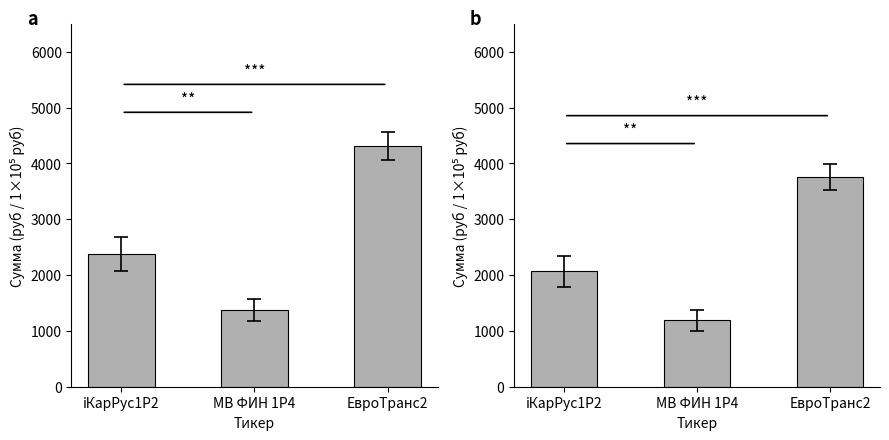

At which label does Сумма до налога first exceed 2374?

iКарРус1P2